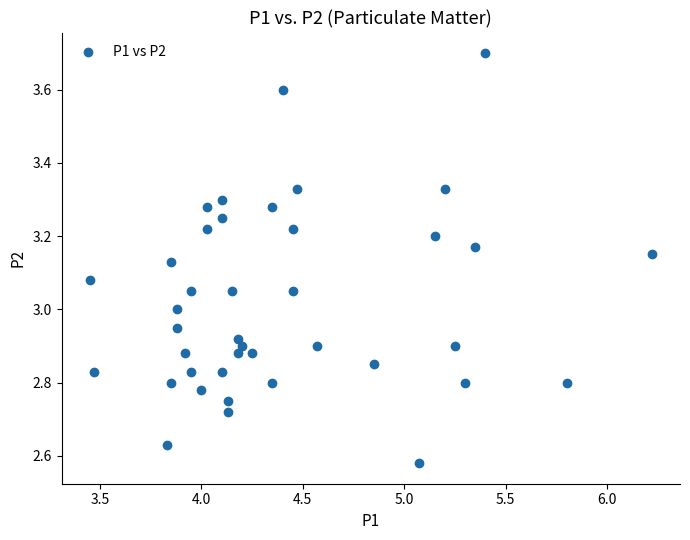

What is the range of Y values (max minus min)?

1.1